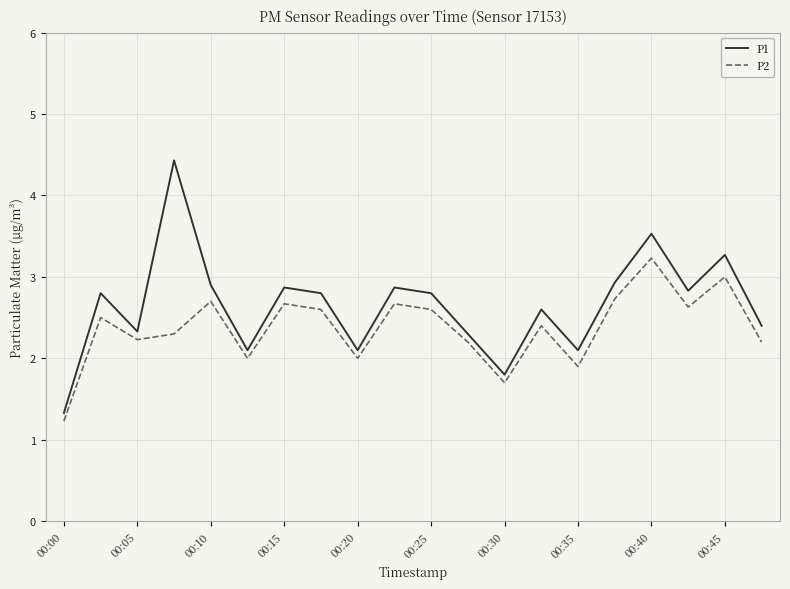

What is the difference between the maximum and minimum values in the P1 series?

3.1